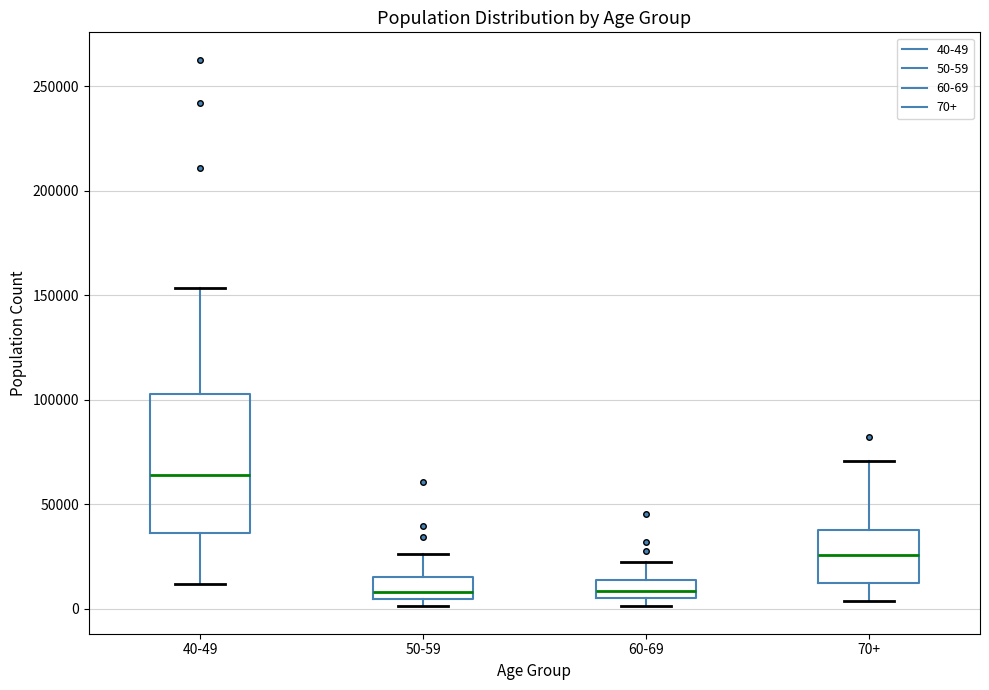

Reading left to right, read every box against the y-axis: the position of its median line, the range the box covers, and the ends of its whiskers. The values are not printed on the chart, so give them approximately, as read against the axis.

40-49: median 65000, box 35000 to 105000, whiskers 10000 to 155000
50-59: median 10000, box 5000 to 15000, whiskers 0 to 25000
60-69: median 10000, box 5000 to 15000, whiskers 0 to 20000
70+: median 25000, box 10000 to 35000, whiskers 5000 to 70000